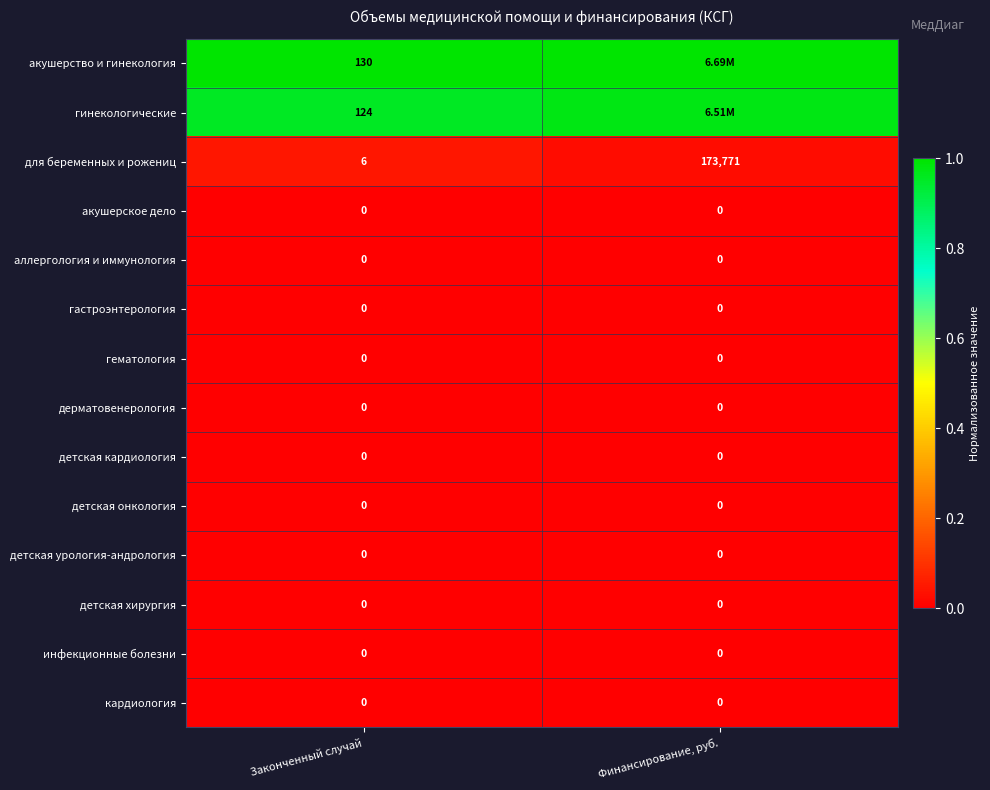

At how many categories does at least one series exceed 0?

2